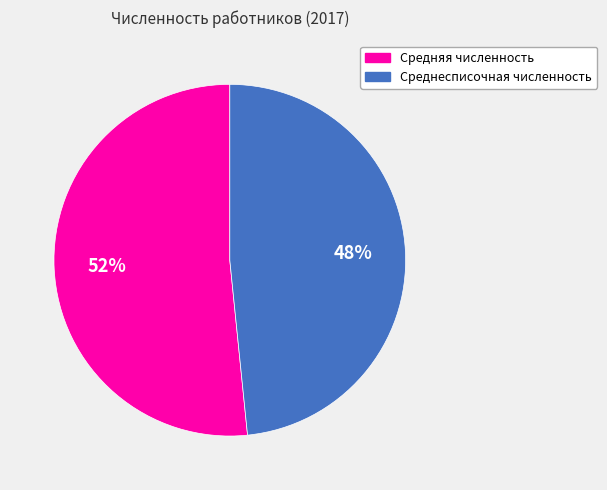

Which category accounts for the majority?

Средняя численность